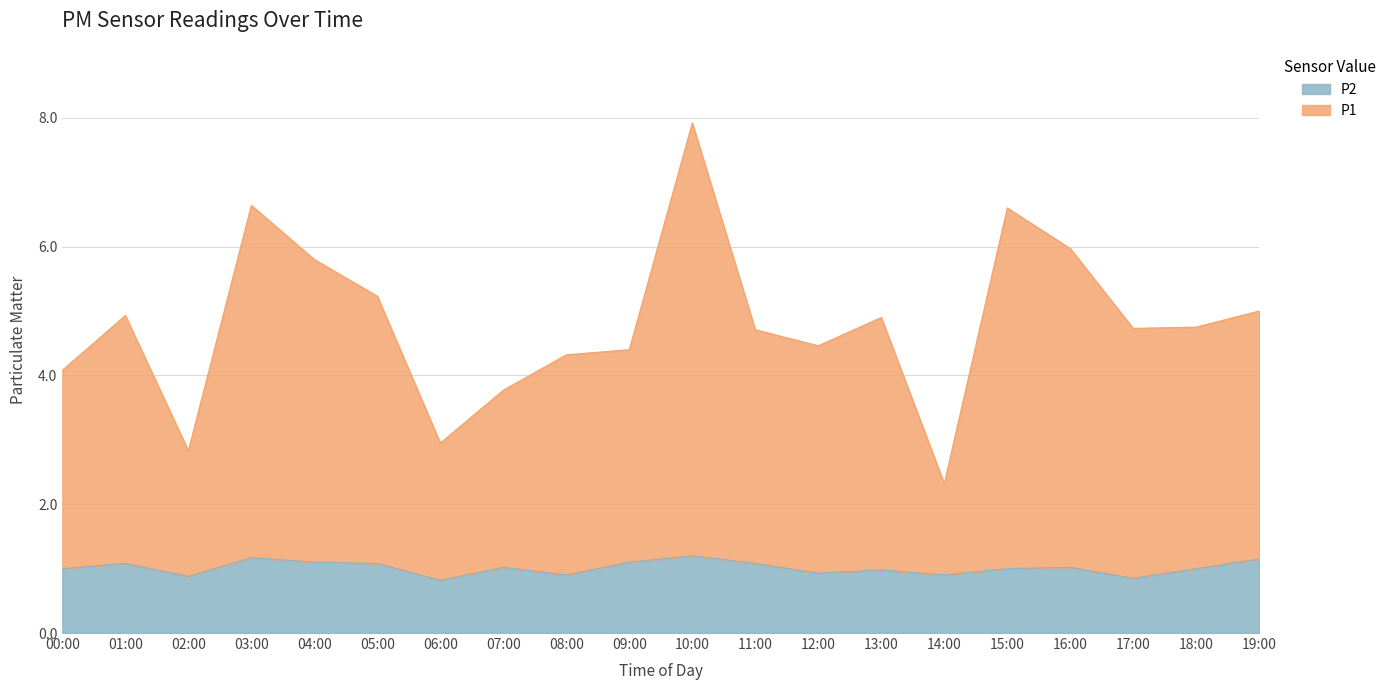

What is the spread (max minus min) of values at 09:00?

3.3